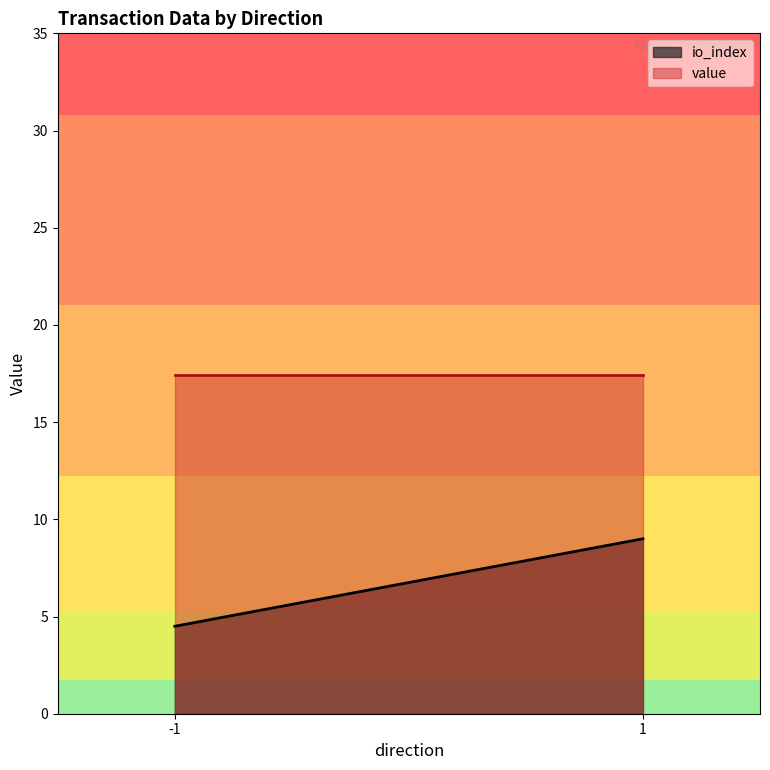

At which label does io_index reach its minimum?

-1